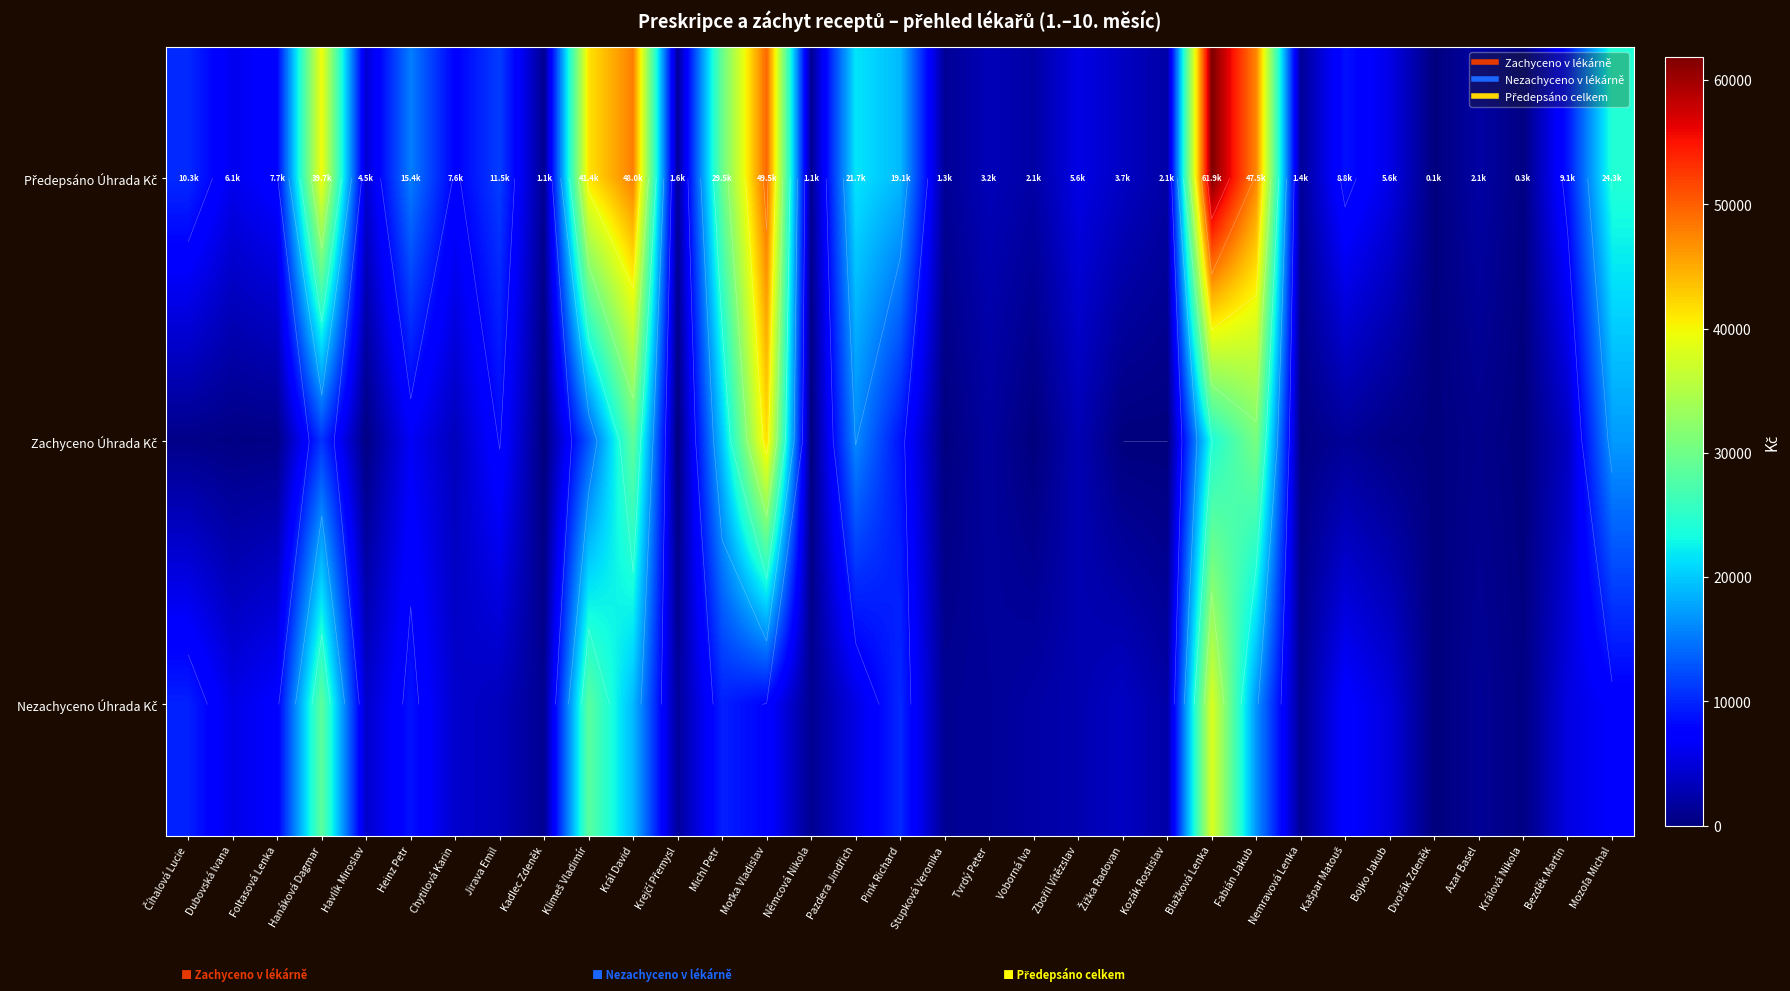

How many positive values does the Zachyceno Úhrada Kč series have?

26